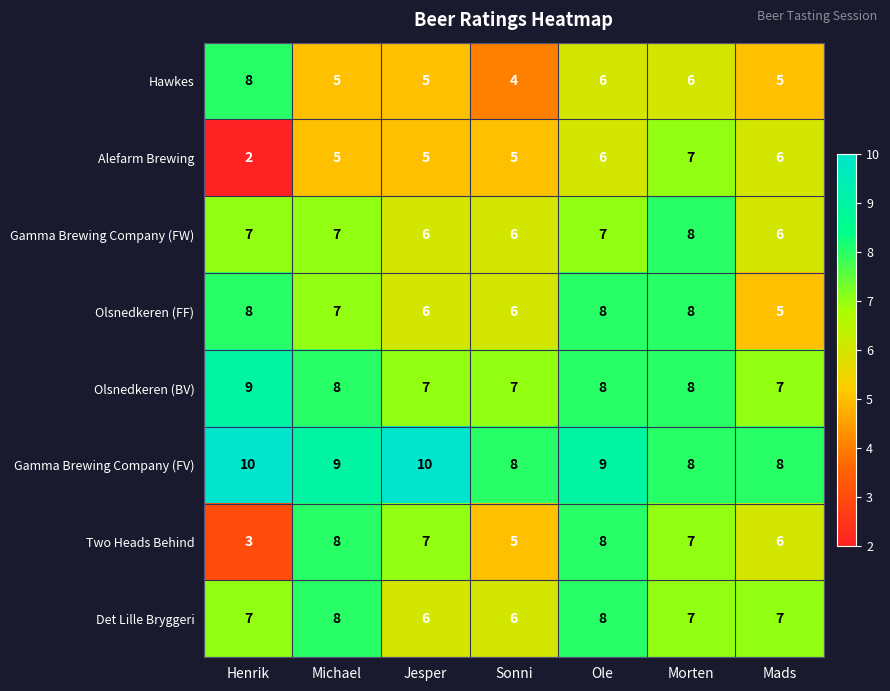

Which category has the lowest value across all series?

Henrik